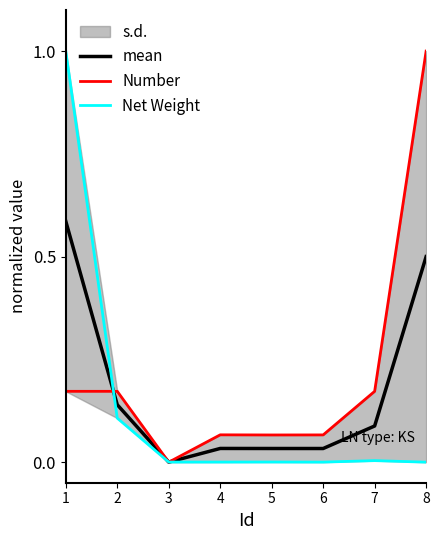

The mean series shows 0.0 at 6. True or false?

True